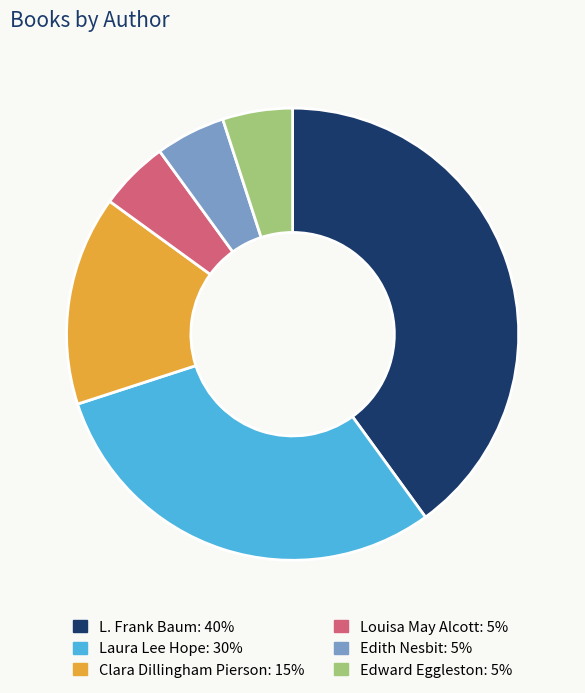

How many segments does this pie chart have?

6